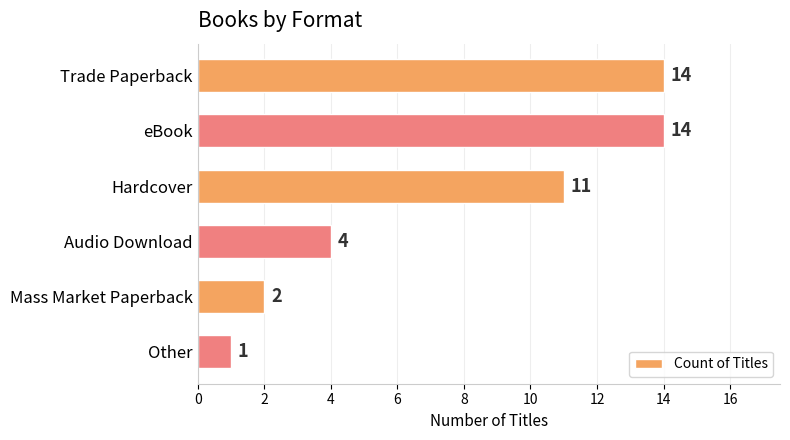

Which has a higher value, Hardcover or Mass Market Paperback?

Hardcover